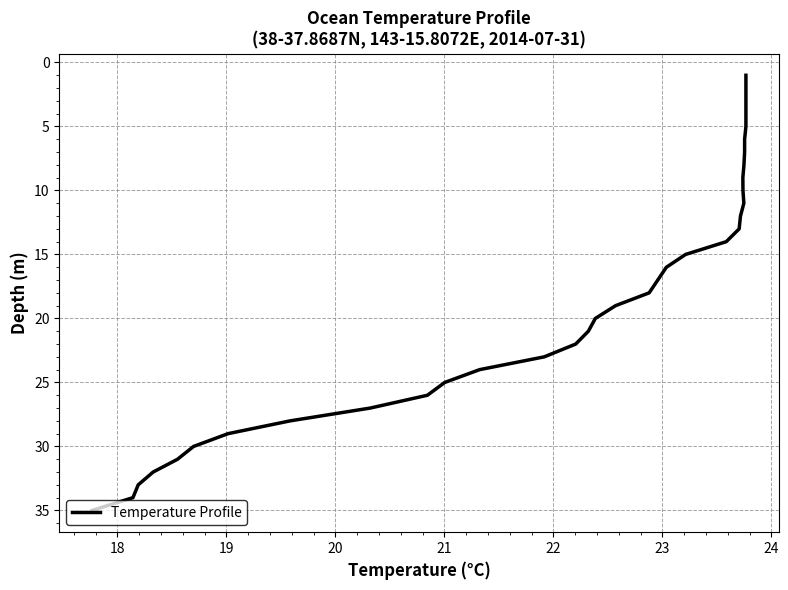

What is the maximum value shown in the chart?

35